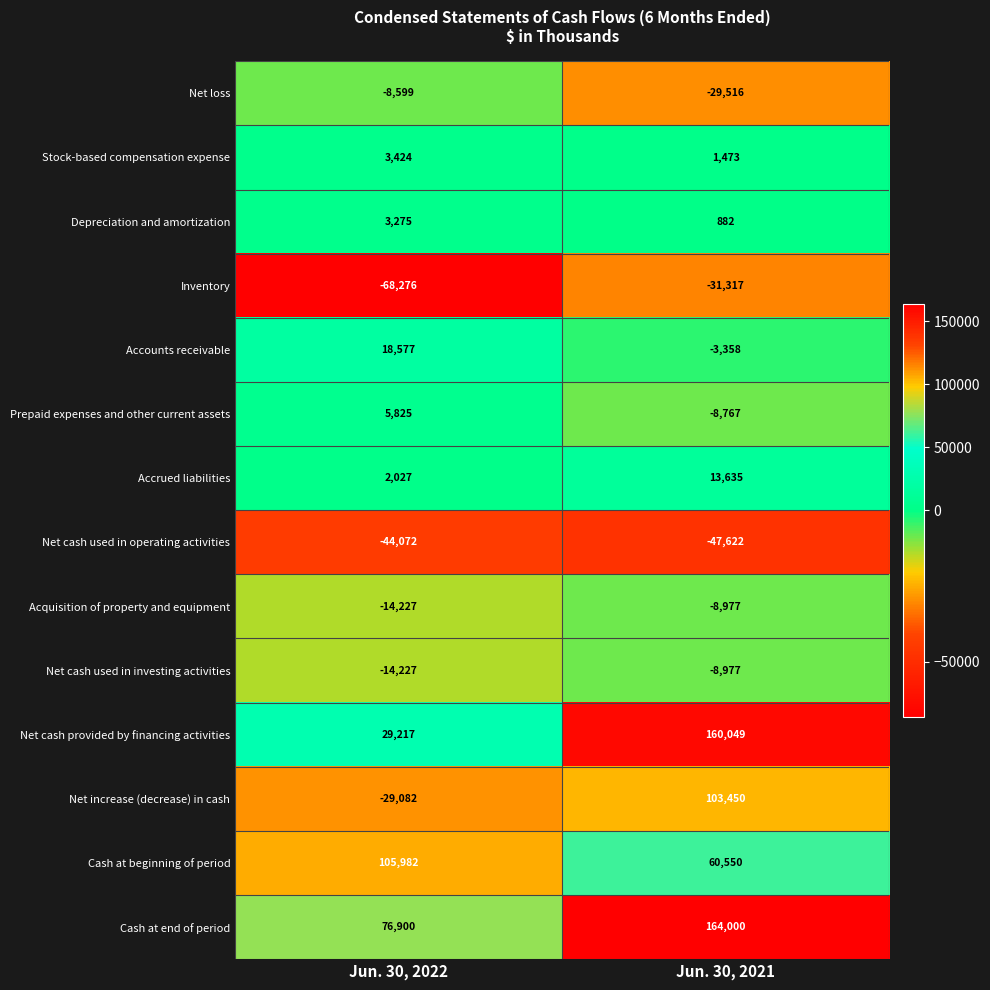

Rank the categories by Acquisition of property and equipment value from lowest to highest.

Jun. 30, 2022, Jun. 30, 2021